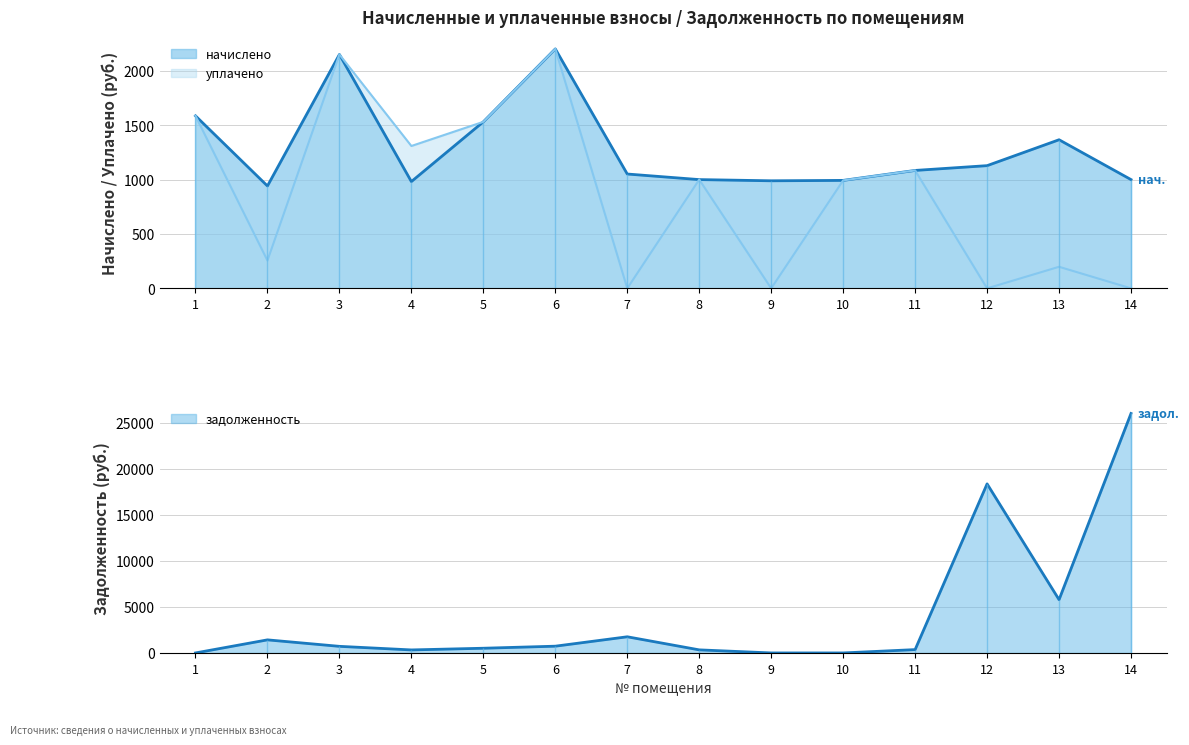

What is the value of the начислено point at the 1st from the left?

1587.4